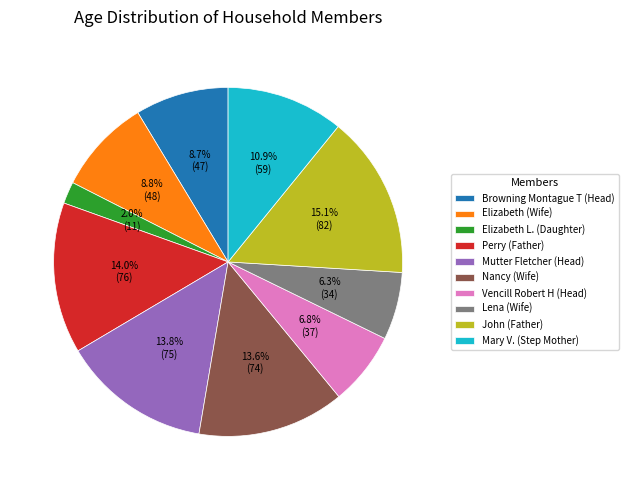

To the nearest percent, what percentage of the pie is Mutter Fletcher (Head)?

14%